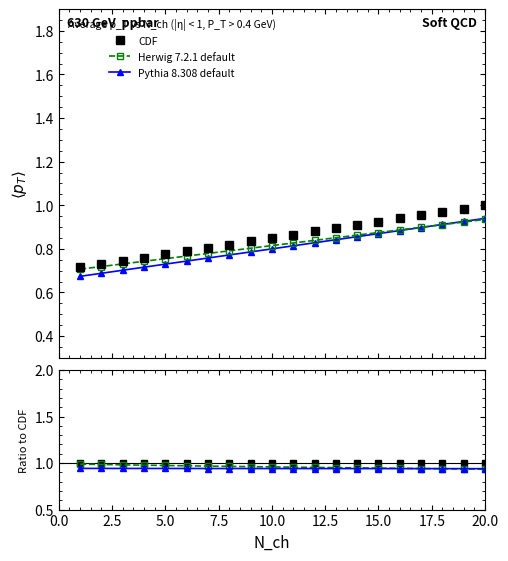

Between 15.0 and 10.0, which is larger?

15.0